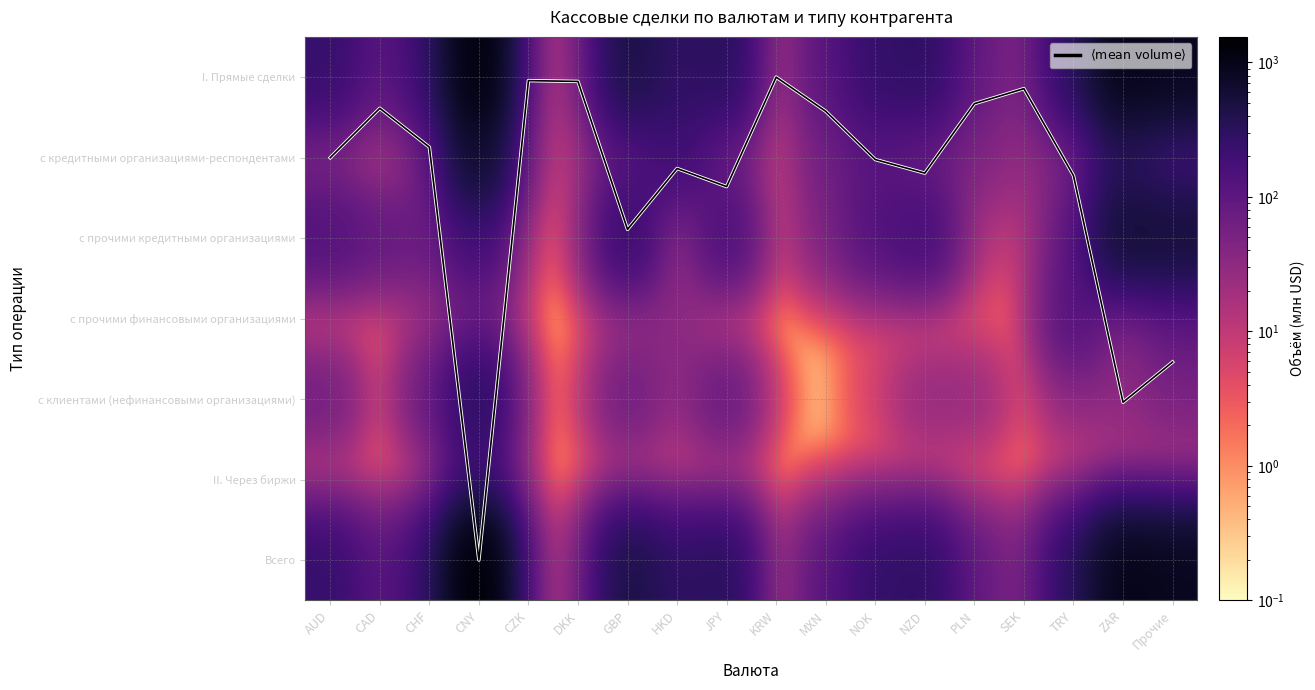

The value of с кредитными организациями-респондентами at Прочие is 226.5. True or false?

False